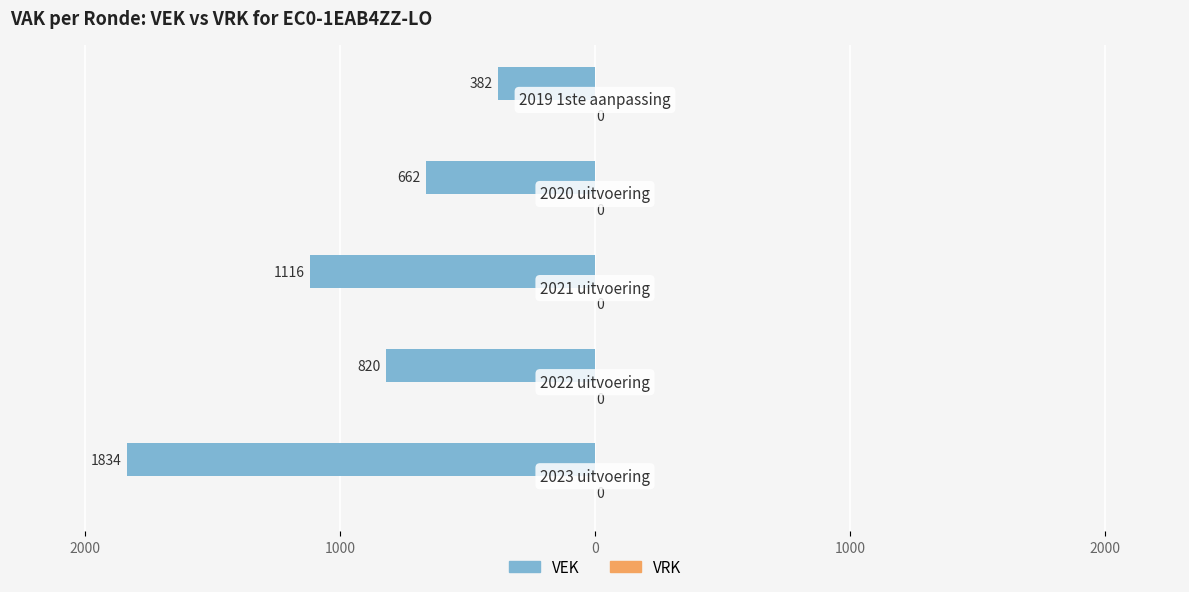

Are the bars horizontal?

Yes